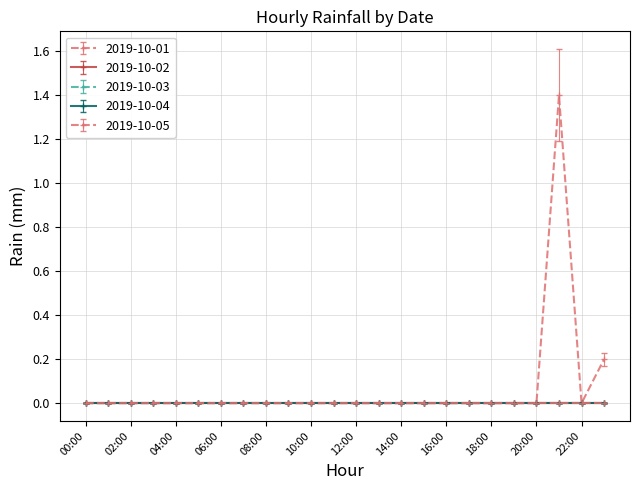

Reading left to right, list all the values displayed in this chart.

2019-10-01: 0.0	0.0	0.0	0.0	0.0	0.0	0.0	0.0	0.0	0.0	0.0	0.0	0.0	0.0	0.0	0.0	0.0	0.0	0.0	0.0	0.0	1.4	0.0	0.2
2019-10-02: 0.0	0.0	0.0	0.0	0.0	0.0	0.0	0.0	0.0	0.0	0.0	0.0	0.0	0.0	0.0	0.0	0.0	0.0	0.0	0.0	0.0	0.0	0.0	0.0
2019-10-03: 0.0	0.0	0.0	0.0	0.0	0.0	0.0	0.0	0.0	0.0	0.0	0.0	0.0	0.0	0.0	0.0	0.0	0.0	0.0	0.0	0.0	0.0	0.0	0.0
2019-10-04: 0.0	0.0	0.0	0.0	0.0	0.0	0.0	0.0	0.0	0.0	0.0	0.0	0.0	0.0	0.0	0.0	0.0	0.0	0.0	0.0	0.0	0.0	0.0	0.0
2019-10-05: 0.0	0.0	0.0	0.0	0.0	0.0	0.0	0.0	0.0	0.0	0.0	0.0	0.0	0.0	0.0	0.0	0.0	0.0	0.0	0.0	0.0	0.0	0.0	0.0